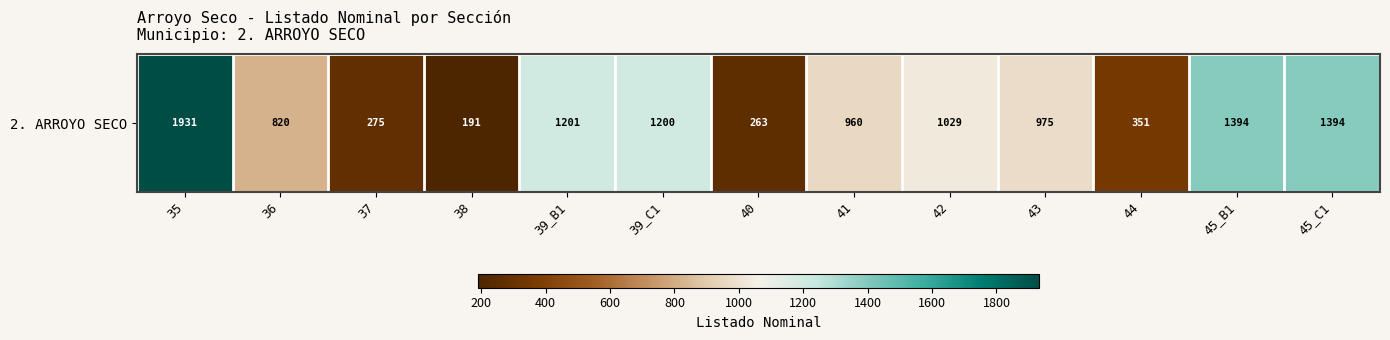

Where is the data nearest to the value 1061?

42